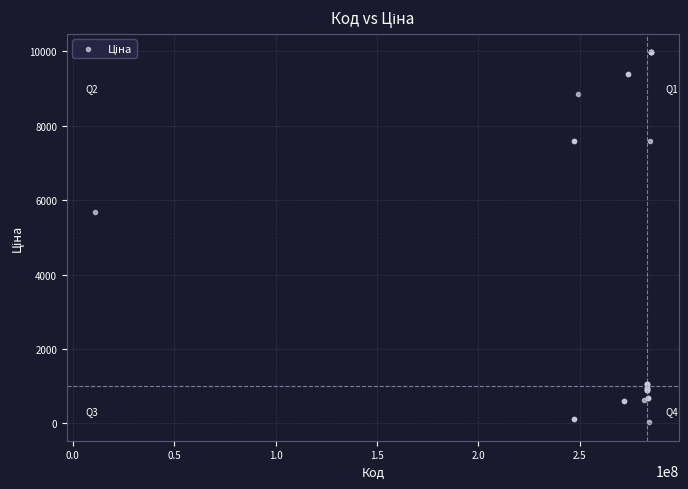

What Y value in the scatter plot is closest to 5003?

5673.8